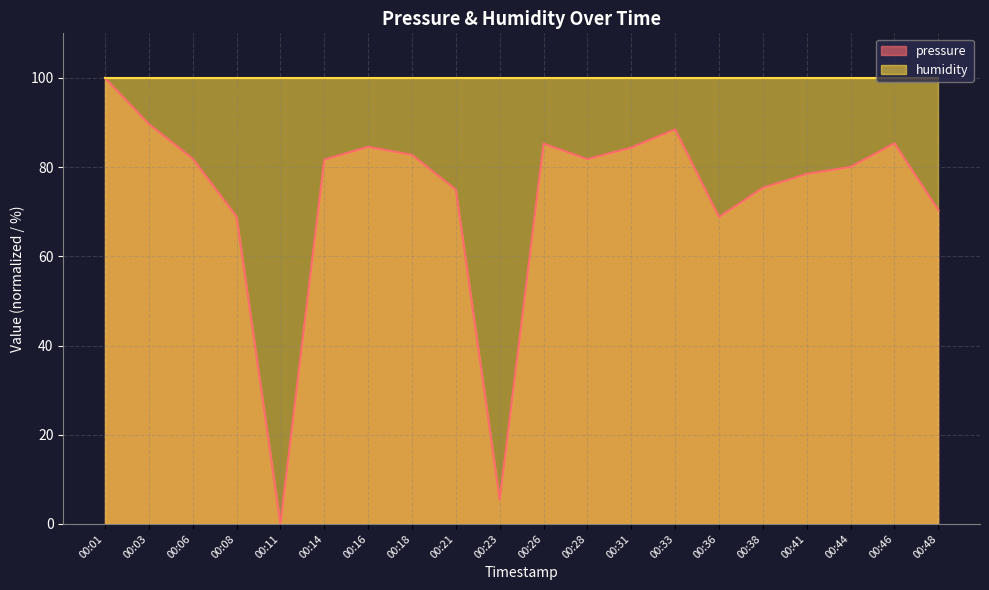

How many data points are above 81?

11